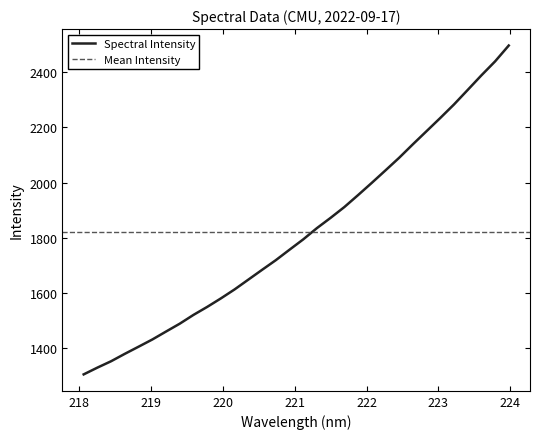

What value does the data have at 219.9712?

1581.2